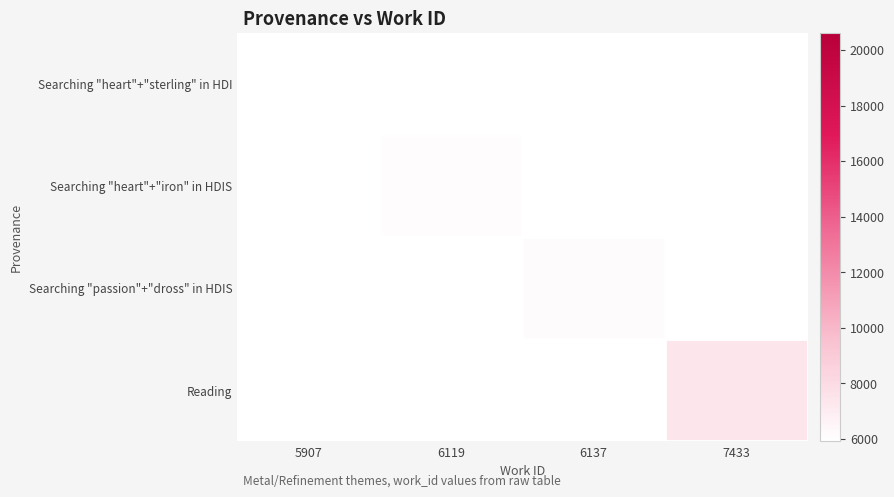

Reading right to left, what are all the values shown in this chart?

Searching "heart"+"sterling" in HDI: 7433=0	6137=0	6119=0	5907=5907
Searching "heart"+"iron" in HDIS: 7433=0	6137=0	6119=6119	5907=0
Searching "passion"+"dross" in HDIS: 7433=0	6137=6137	6119=0	5907=0
Reading: 7433=7433	6137=0	6119=0	5907=0